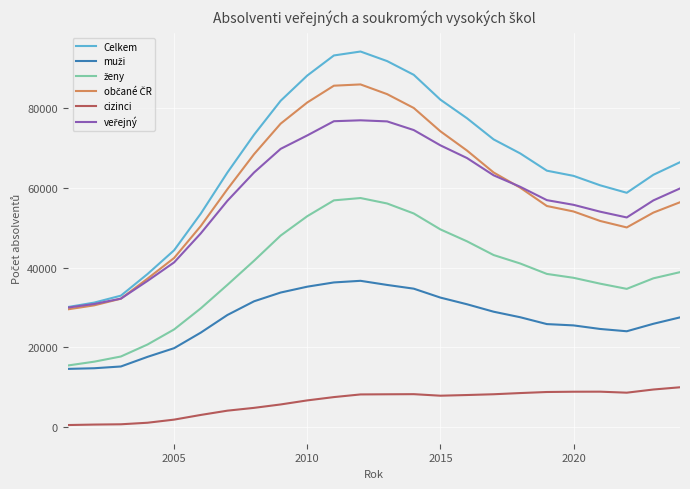

How many values in the cizinci series are below 8089?

12